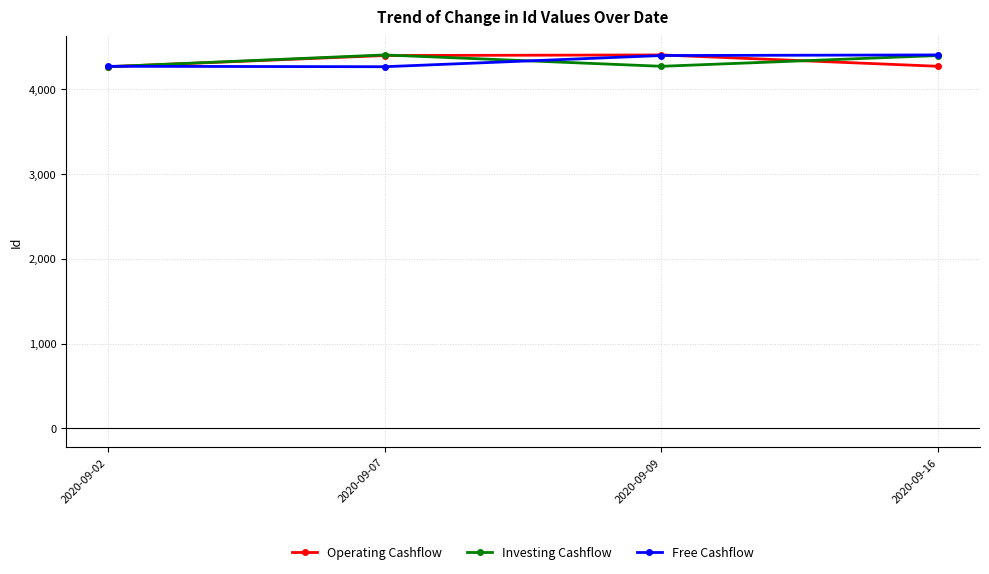

What is the value of the Free Cashflow point at the 1st from the left?

4271